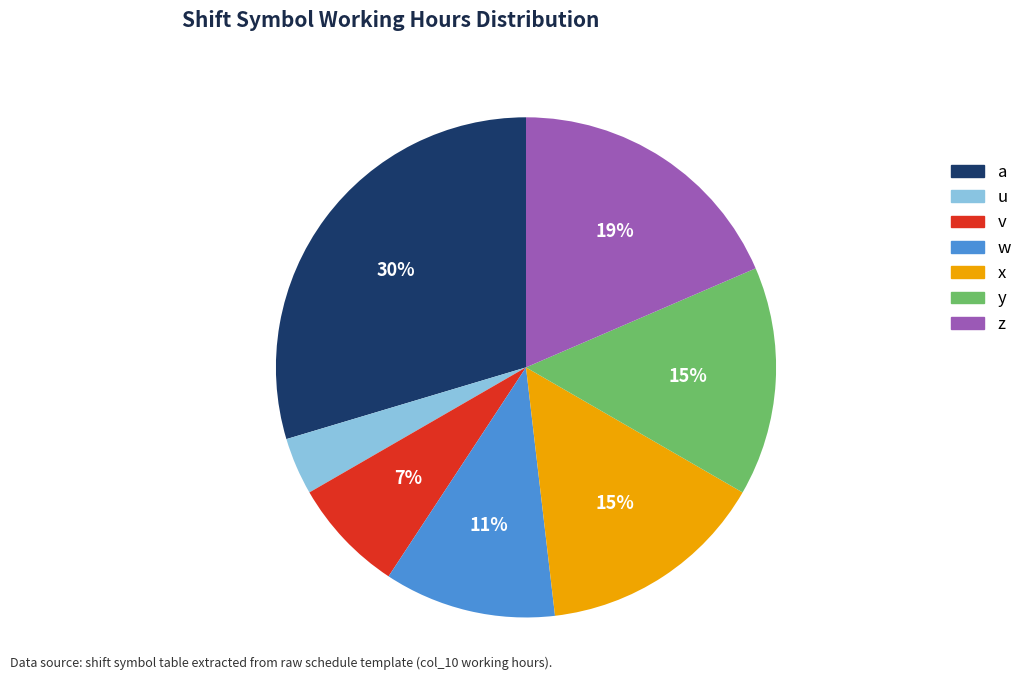

Which has a higher value, a or w?

a